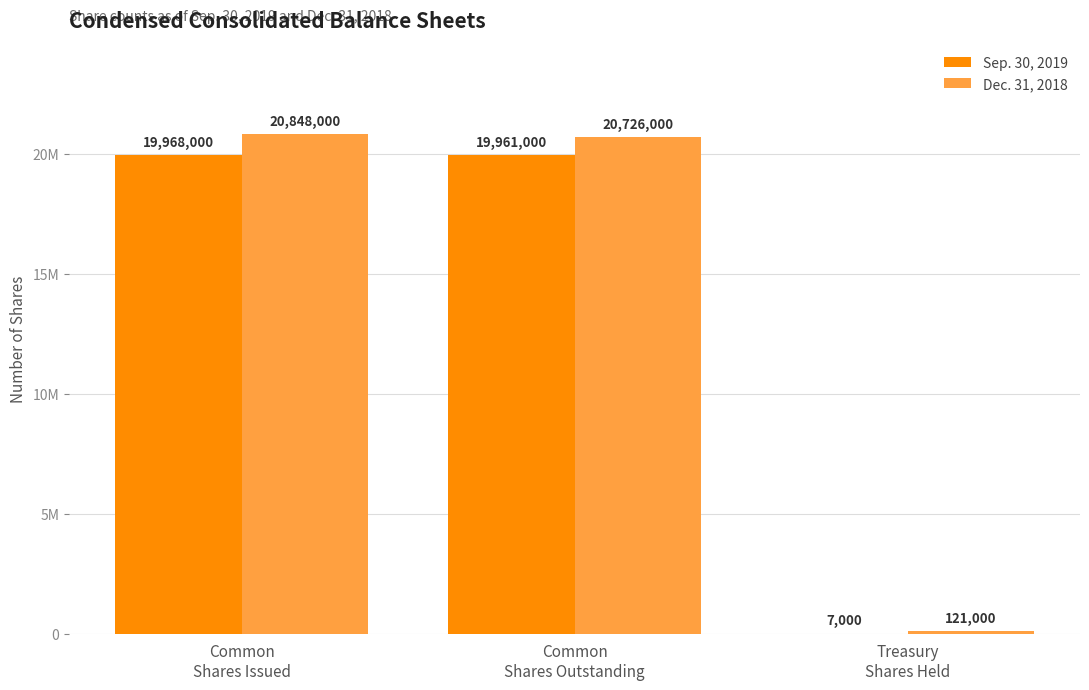

What is the greatest value displayed?

20848000